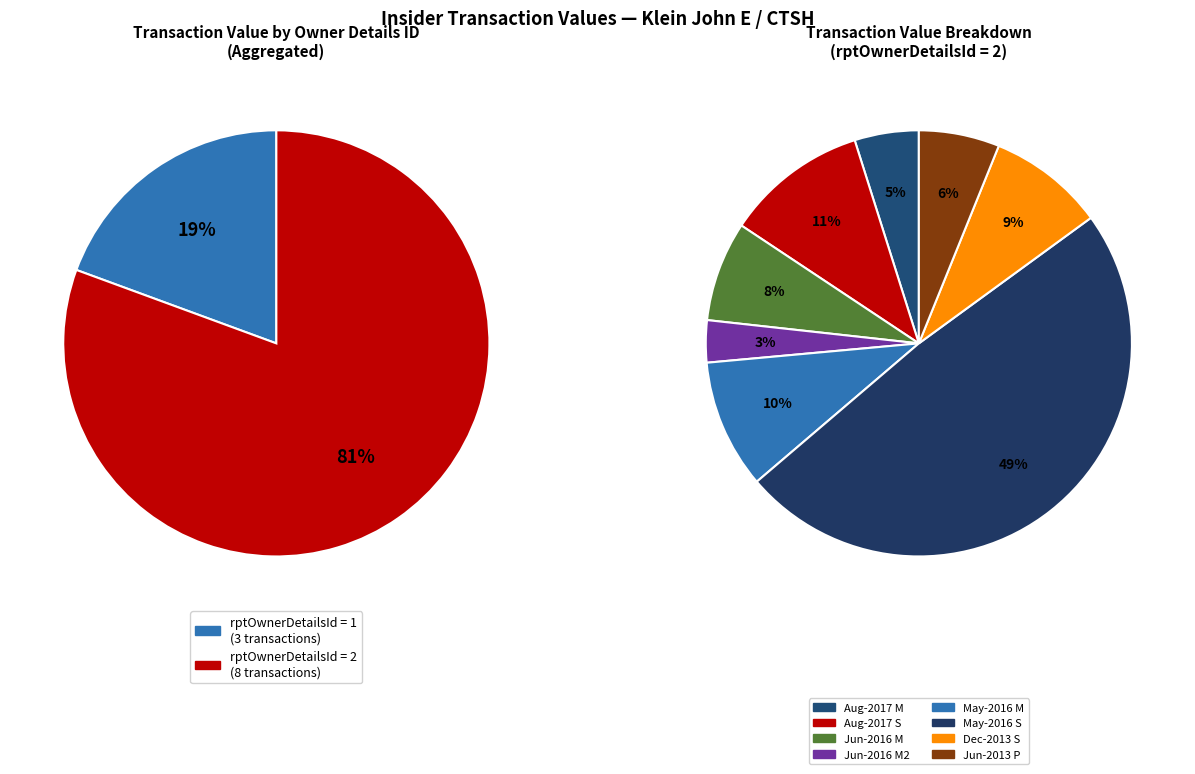

Which slice is the largest?

2